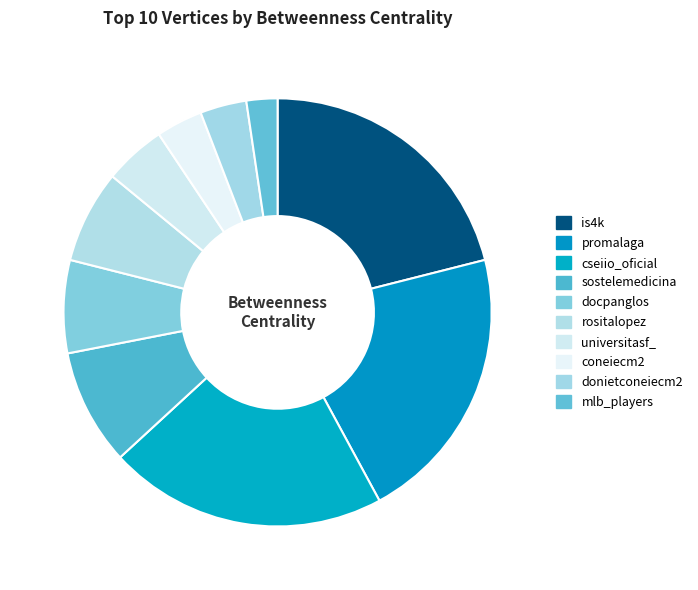

Does coneiecm2 represent more than half of the total?

No